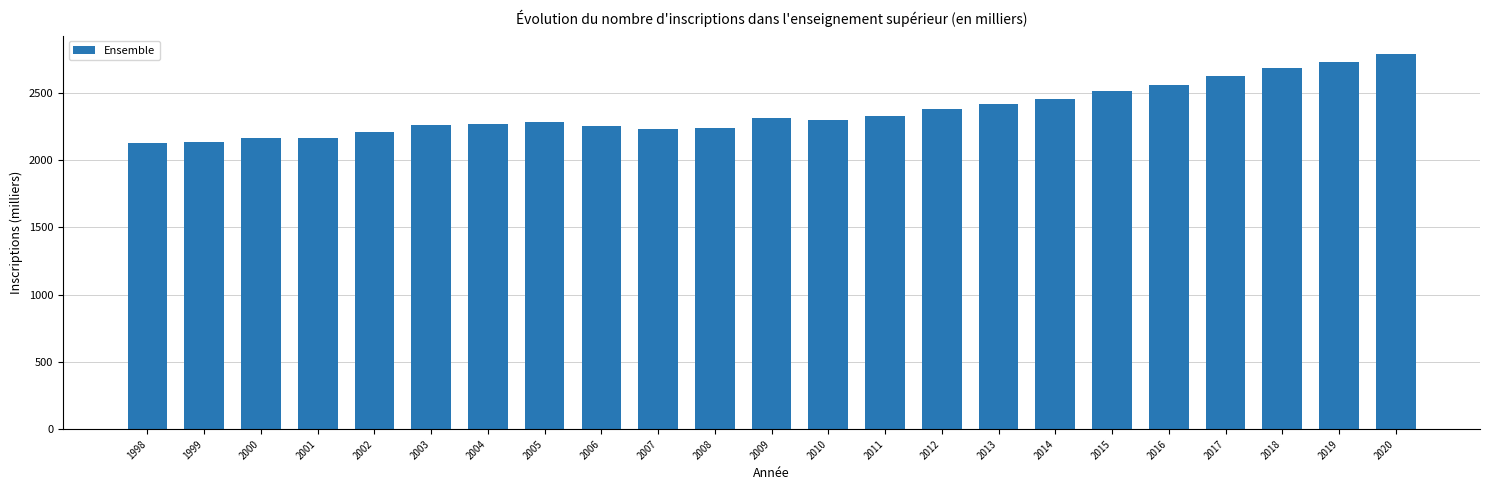

Count the number of categories in the chart.

23